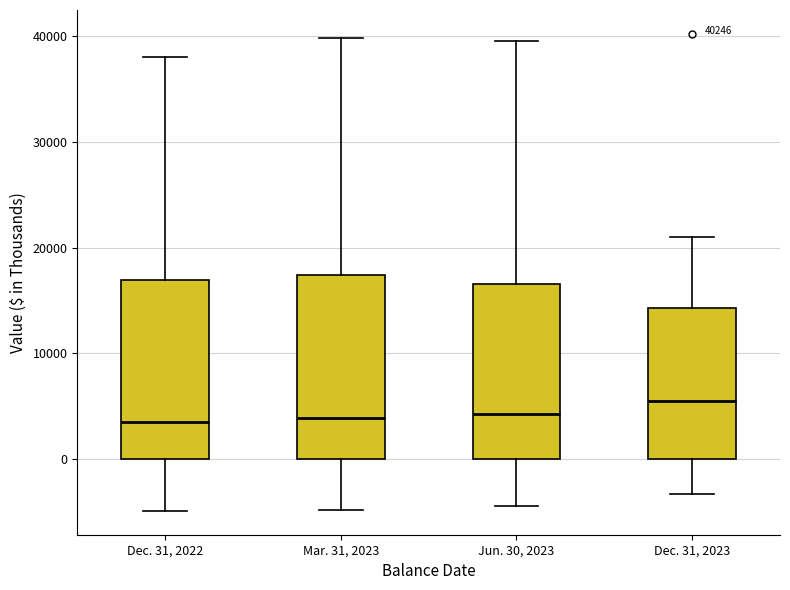

Which box's median line is the highest?

Dec. 31, 2023